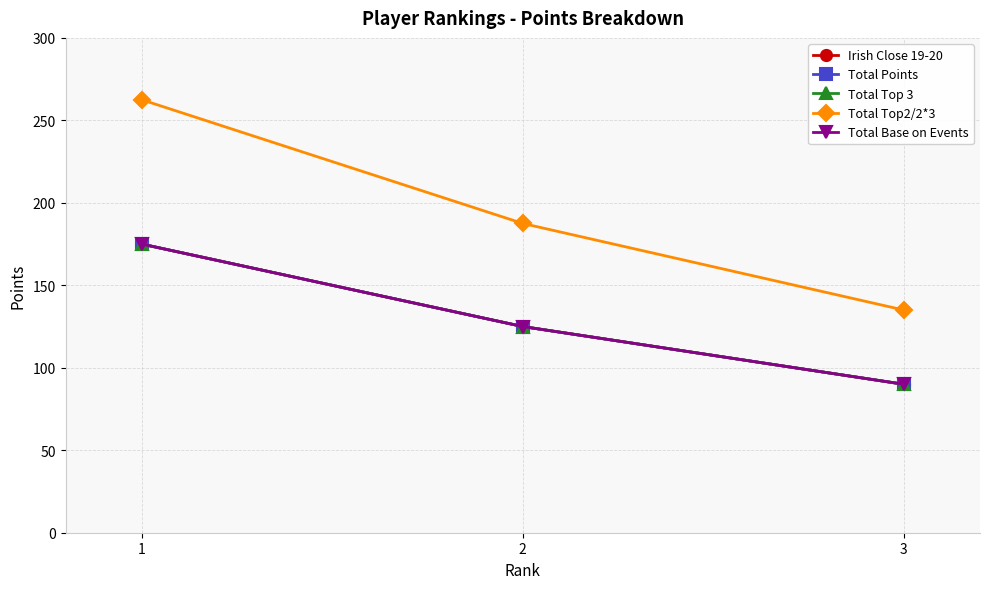

Reading left to right, list all the values displayed in this chart.

Irish Close 19-20: 175.0	125.0	90.0
Total Points: 175.0	125.0	90.0
Total Top 3: 175.0	125.0	90.0
Total Top2/2*3: 262.5	187.5	135.0
Total Base on Events: 175.0	125.0	90.0